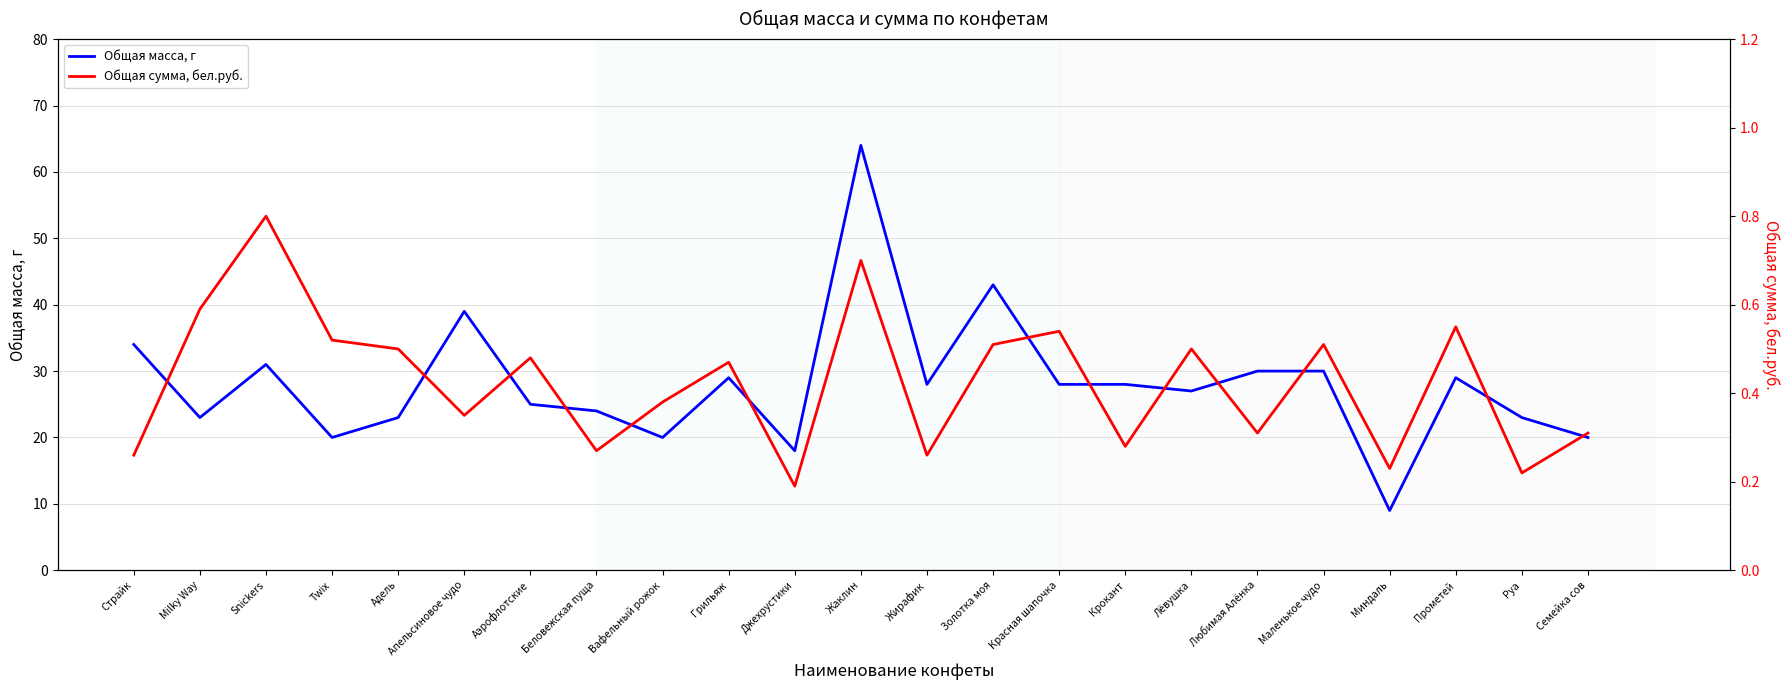

What is the label of the 20th point from the right?

Twix